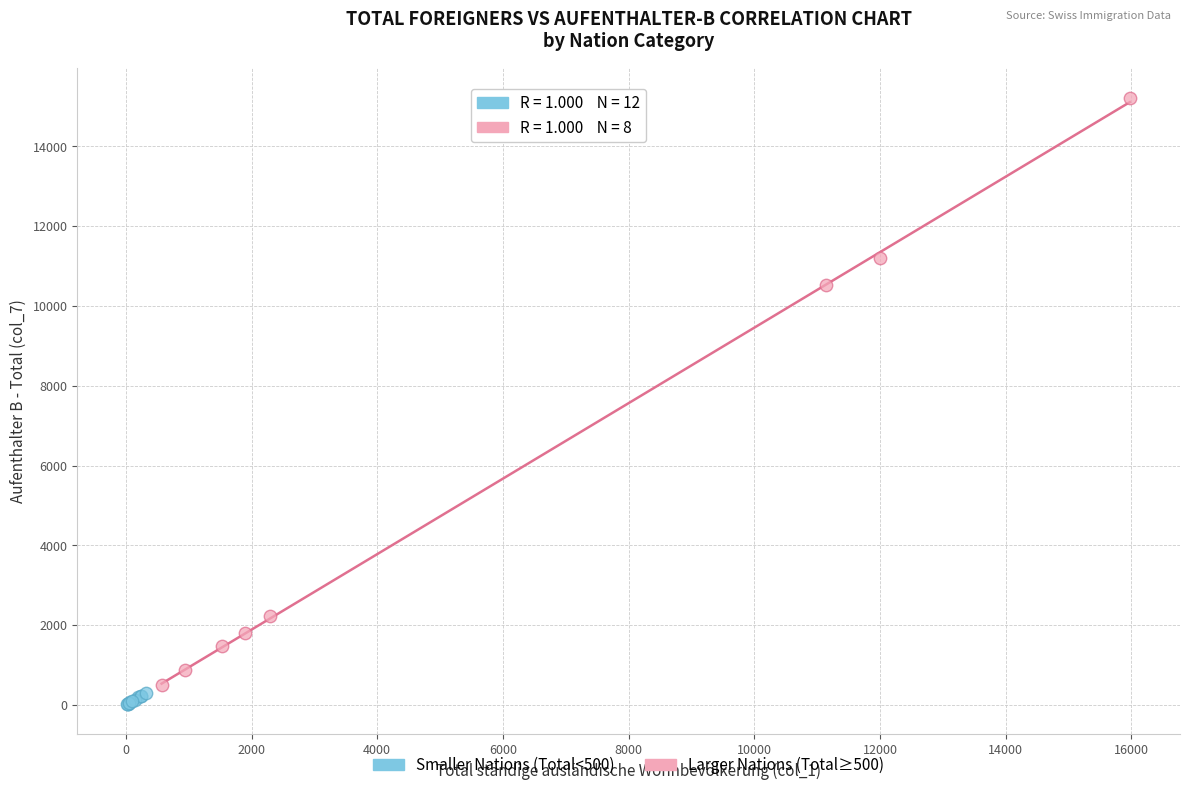

What are all the series names shown in the legend?

Smaller Nations (Total<500), Larger Nations (Total≥500)